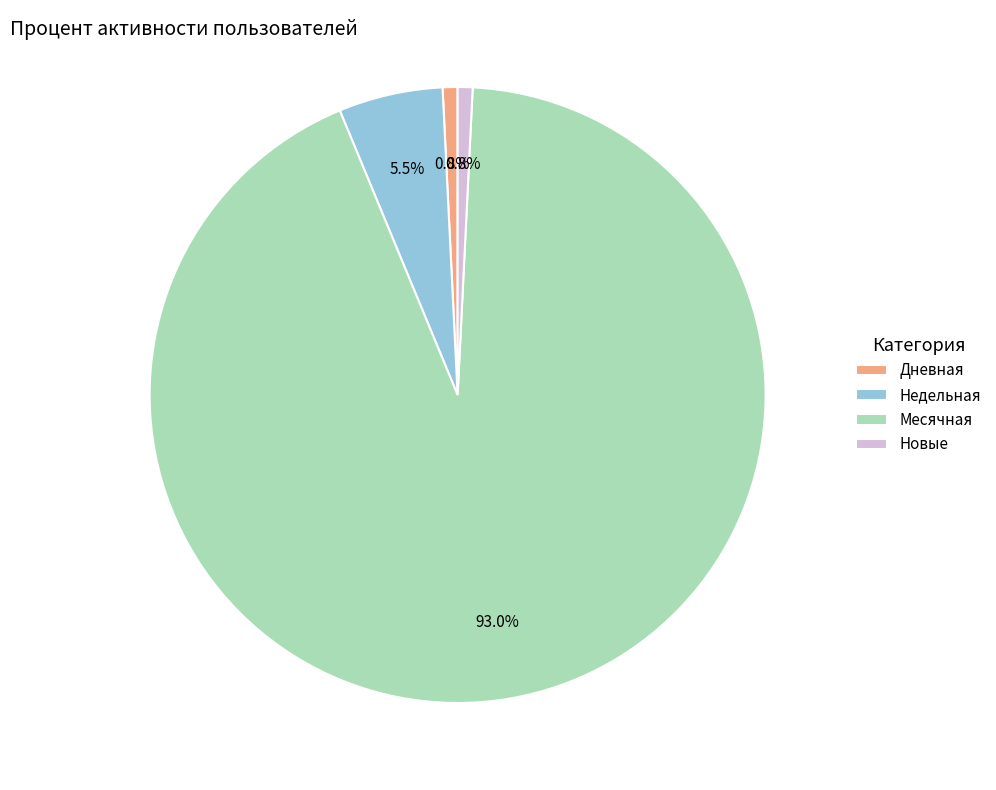

Which category accounts for the majority?

Месячная